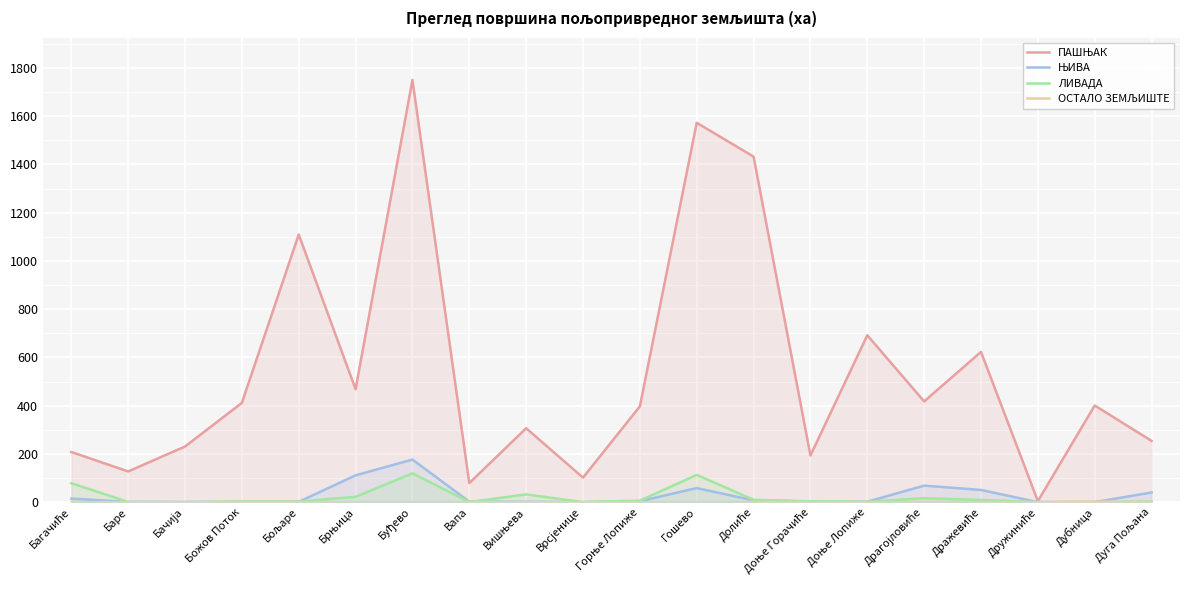

What is the average value of the ОСТАЛО ЗЕМЉИШТЕ series?

0.2